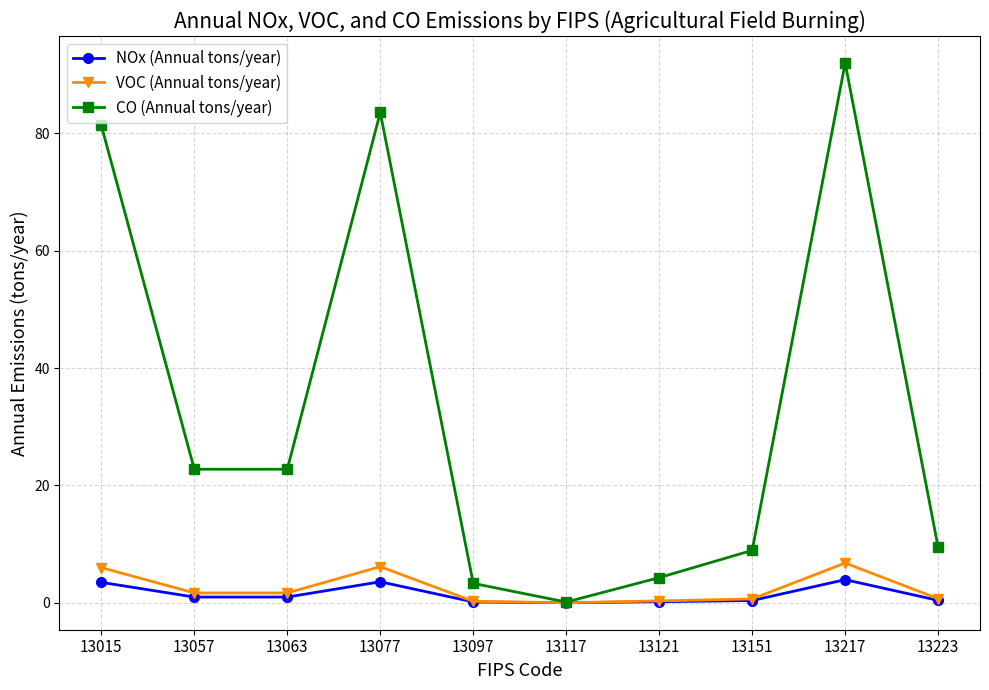

What is the average value of the NOx (Annual tons/year) series?

1.4